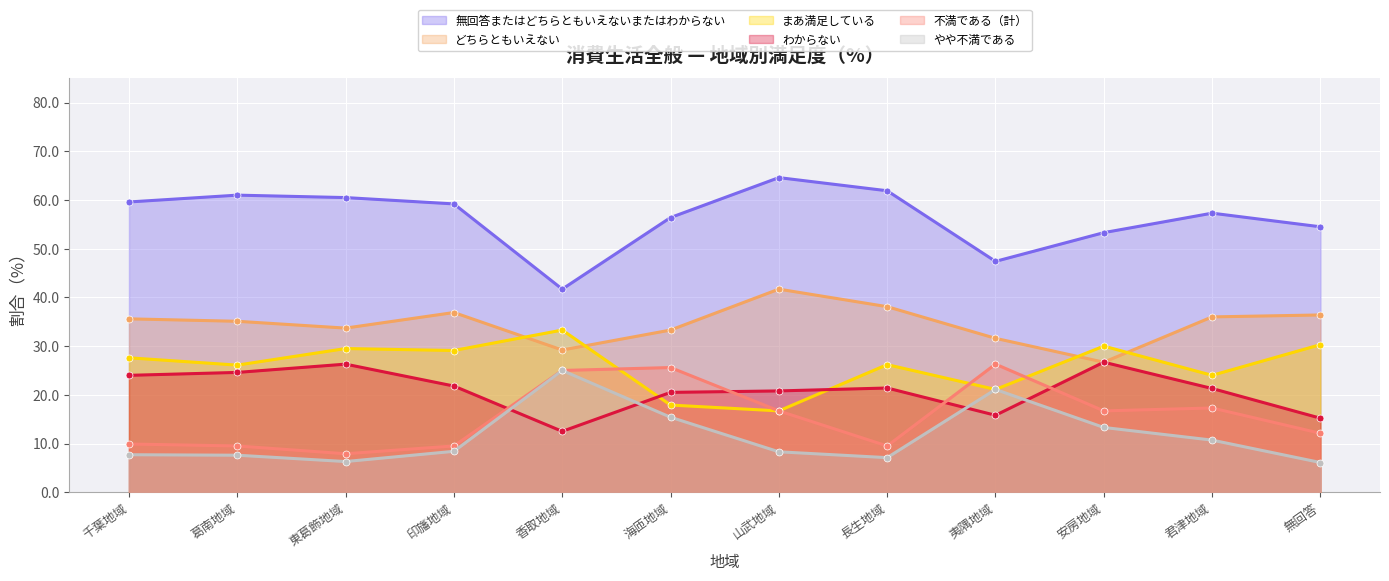

Reading right to left, what are all the values shown in this chart?

無回答またはどちらともいえないまたはわからない: 54.5	57.3	53.3	47.4	61.9	64.6	56.4	41.7	59.2	60.5	61.0	59.6
どちらともいえない: 36.4	36.0	26.7	31.6	38.1	41.7	33.3	29.2	36.9	33.7	35.1	35.6
まあ満足している: 30.3	24.0	30.0	21.1	26.2	16.7	17.9	33.3	29.1	29.5	26.1	27.6
わからない: 15.2	21.3	26.7	15.8	21.4	20.8	20.5	12.5	21.8	26.3	24.6	24.0
不満である（計）: 12.1	17.3	16.7	26.3	9.5	16.7	25.6	25.0	9.5	7.9	9.5	9.9
やや不満である: 6.1	10.7	13.3	21.1	7.1	8.3	15.4	25.0	8.4	6.3	7.6	7.7